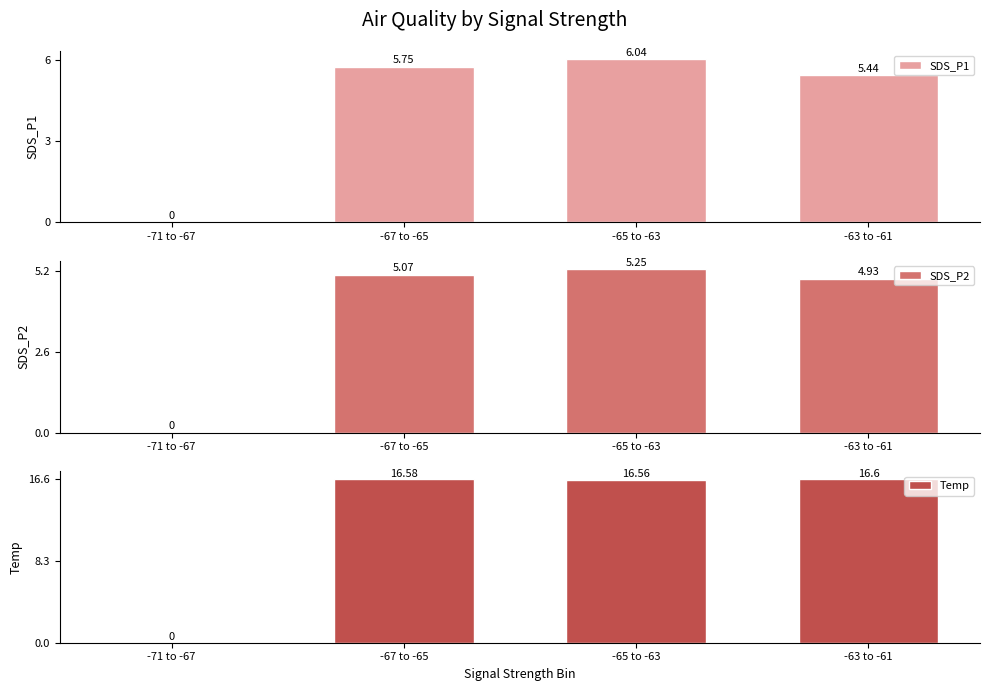

What is the difference between the highest and lowest values at -65 to -63?

11.3